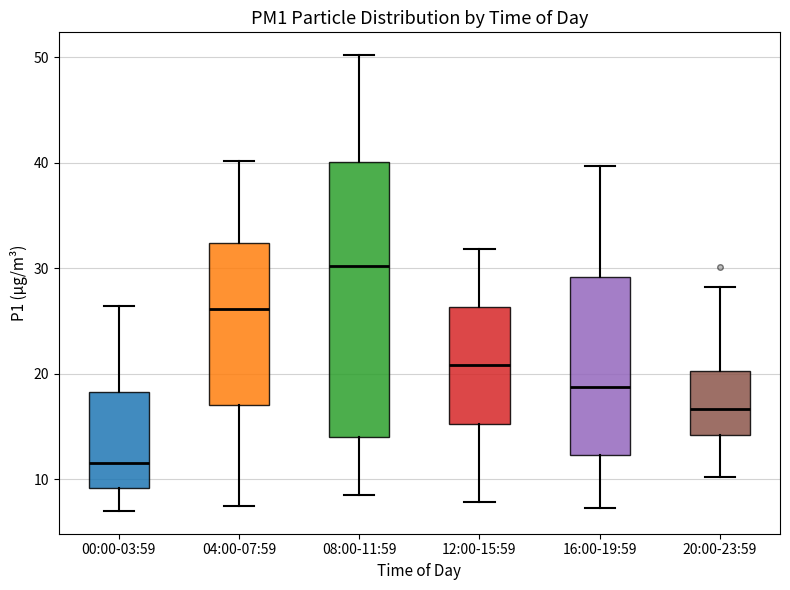

Which box's median line is the lowest?

00:00-03:59